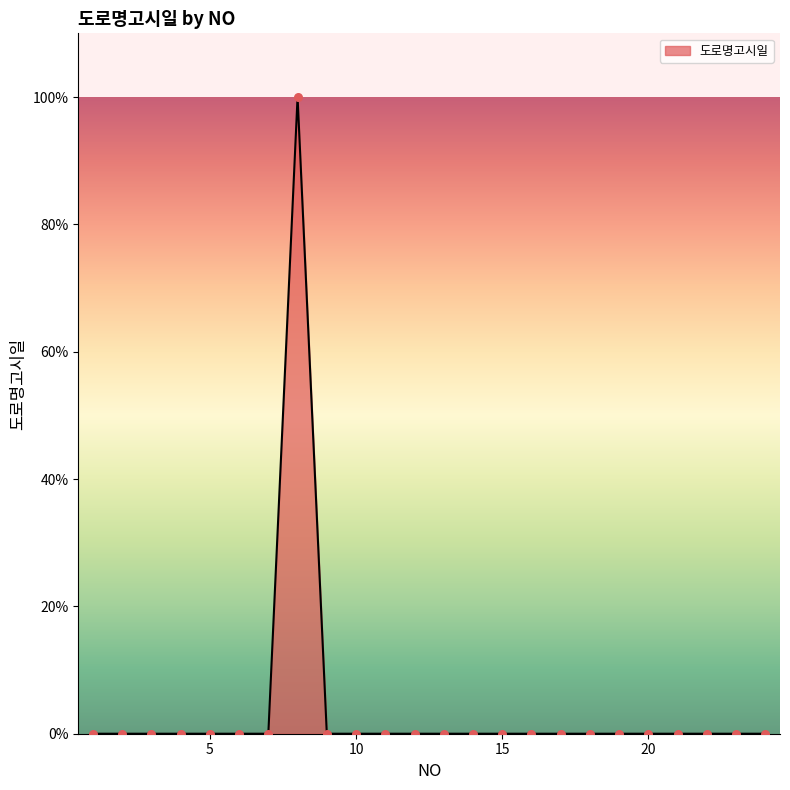

What is the maximum value shown in the chart?

100